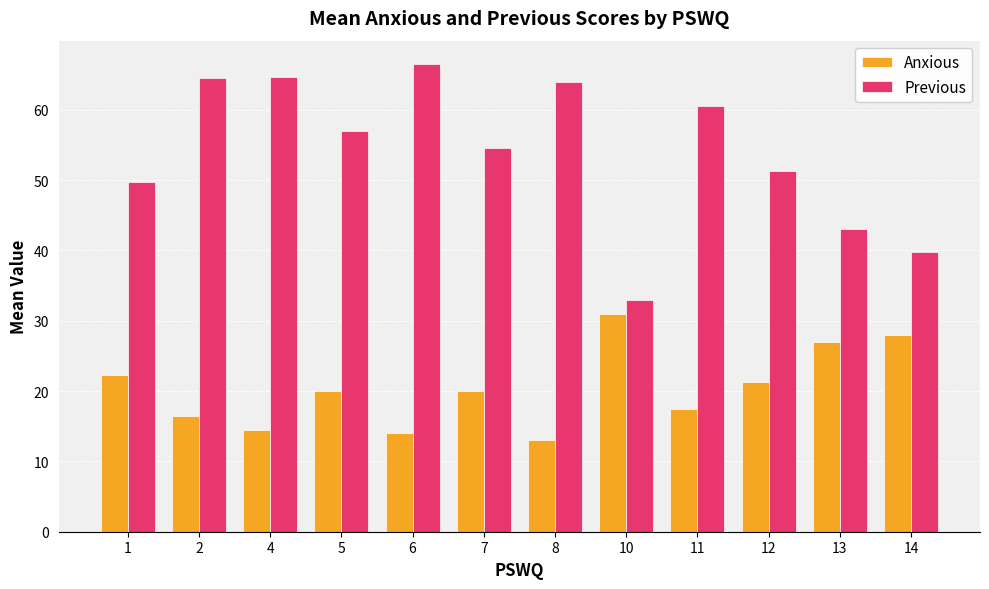

What is the value of the Anxious bar at the 2nd from the left?

16.5